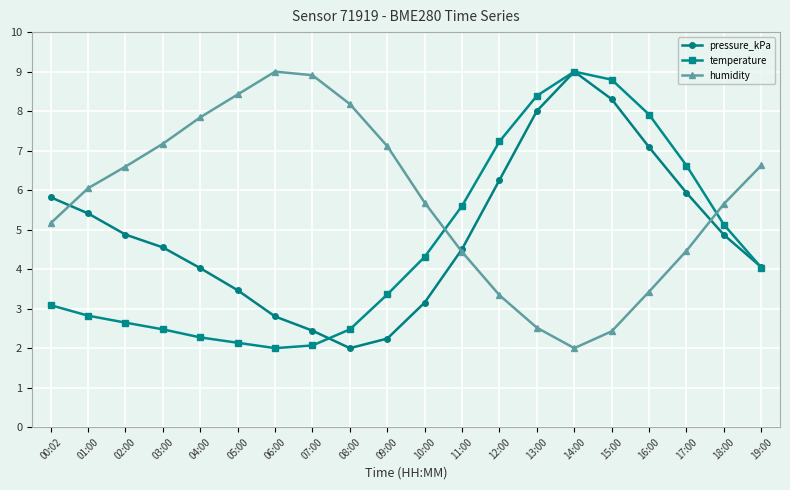

At which category is the sum across all series the highest?

14:00